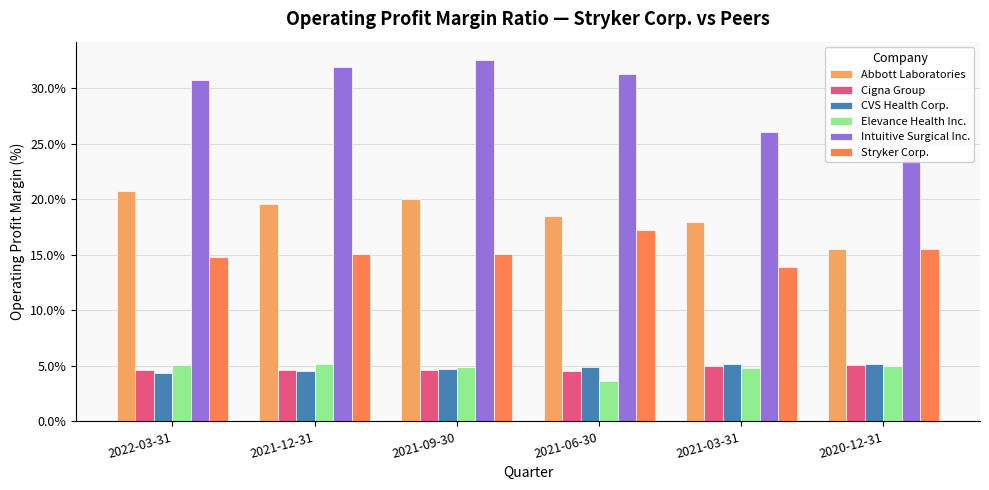

Is it true that Intuitive Surgical Inc. equals 32.6 at 2021-09-30?

True